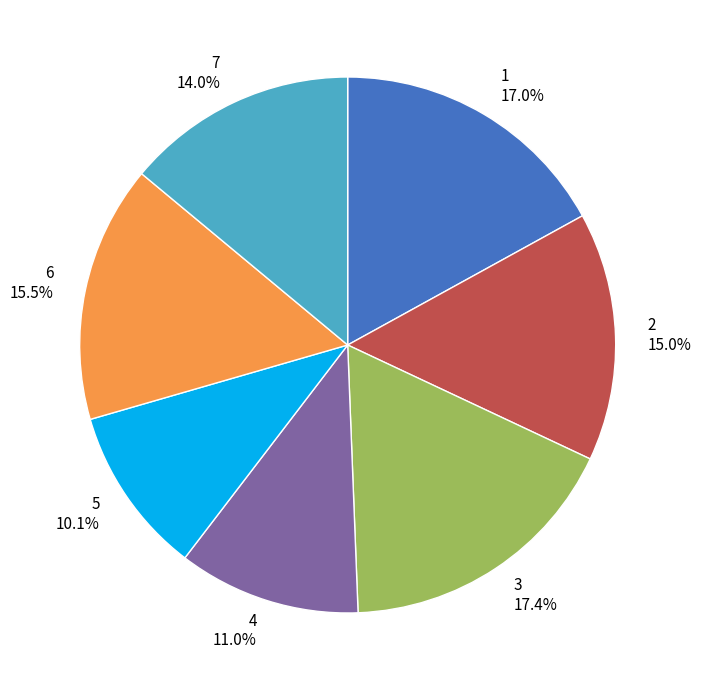

Is it true that 7 is 28% of the pie?

False